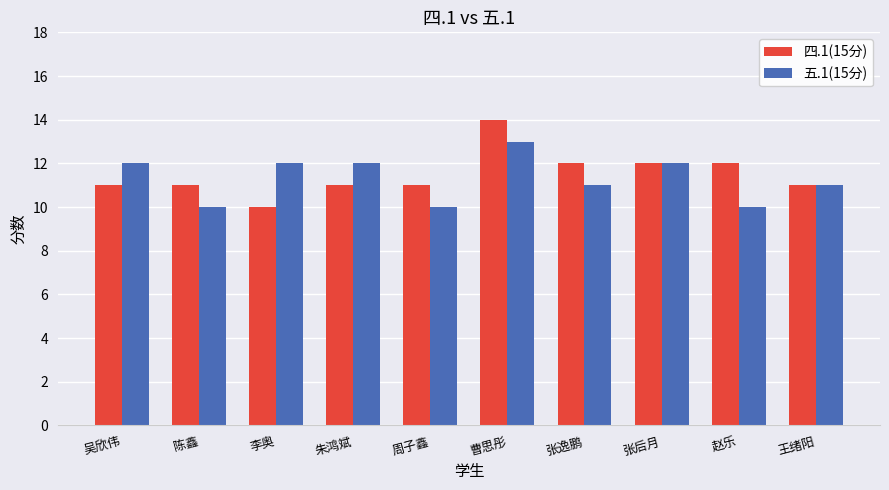

At which category is the sum across all series the highest?

曹思彤